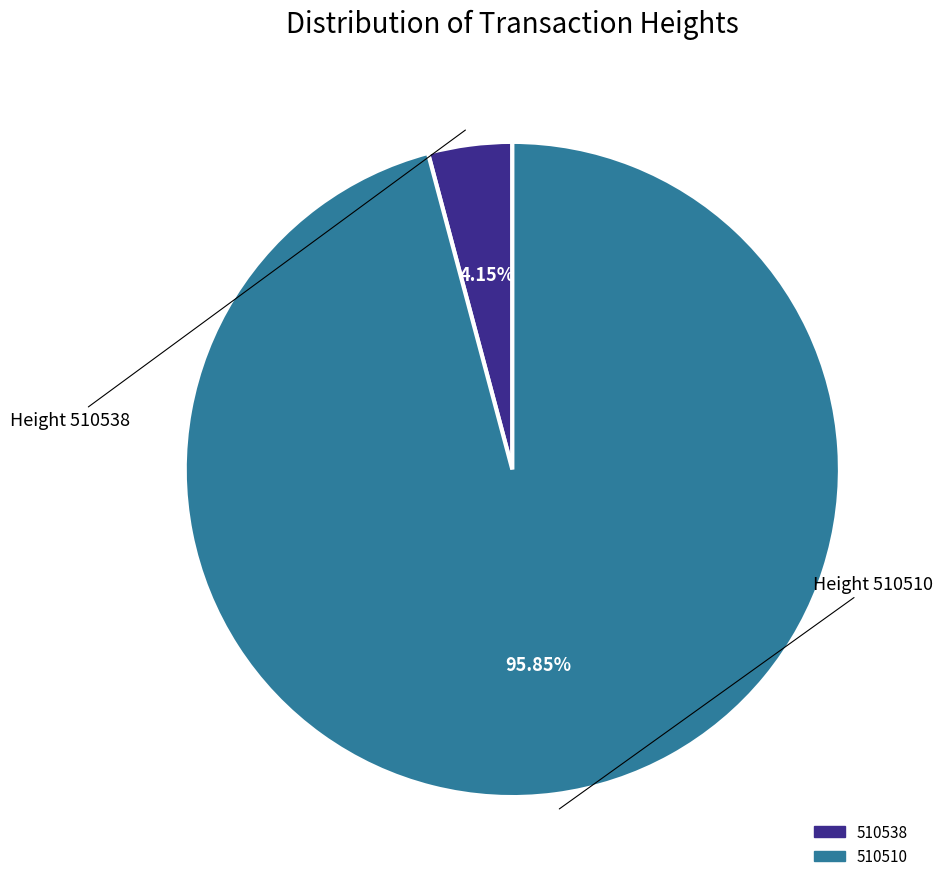

To the nearest percent, what portion does 510510 represent?

96%